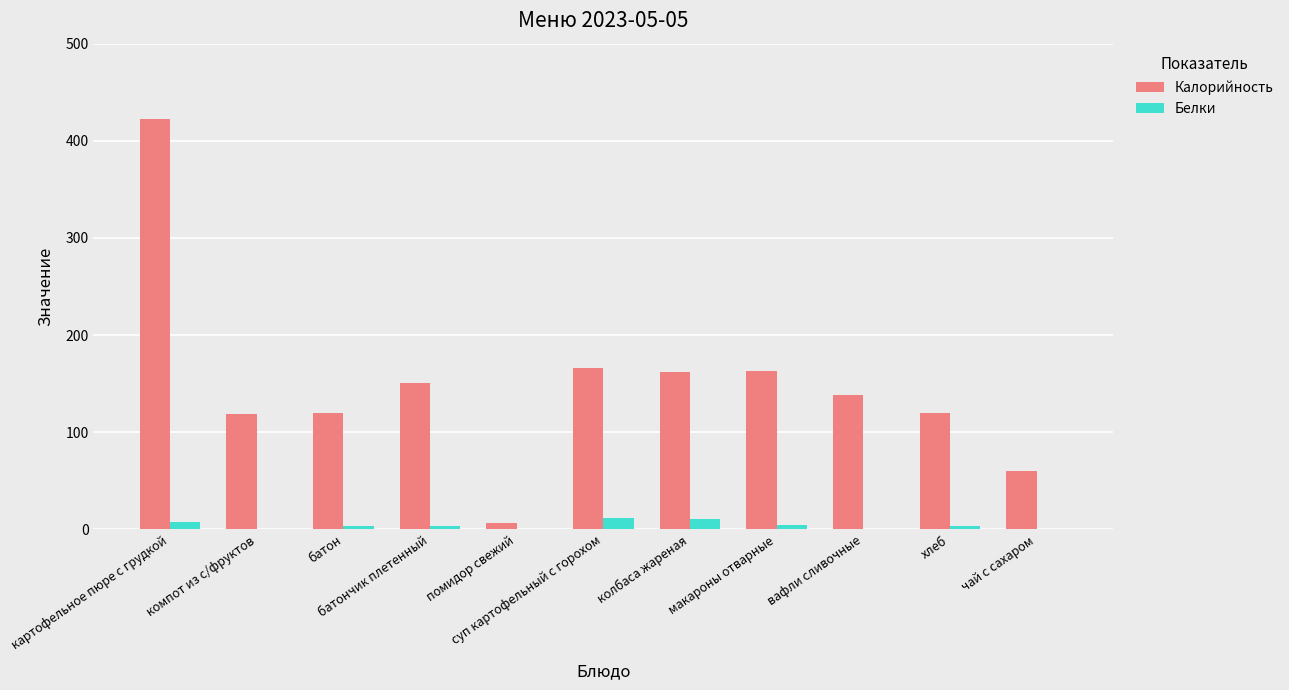

Which series has the largest total across all categories?

Калорийность